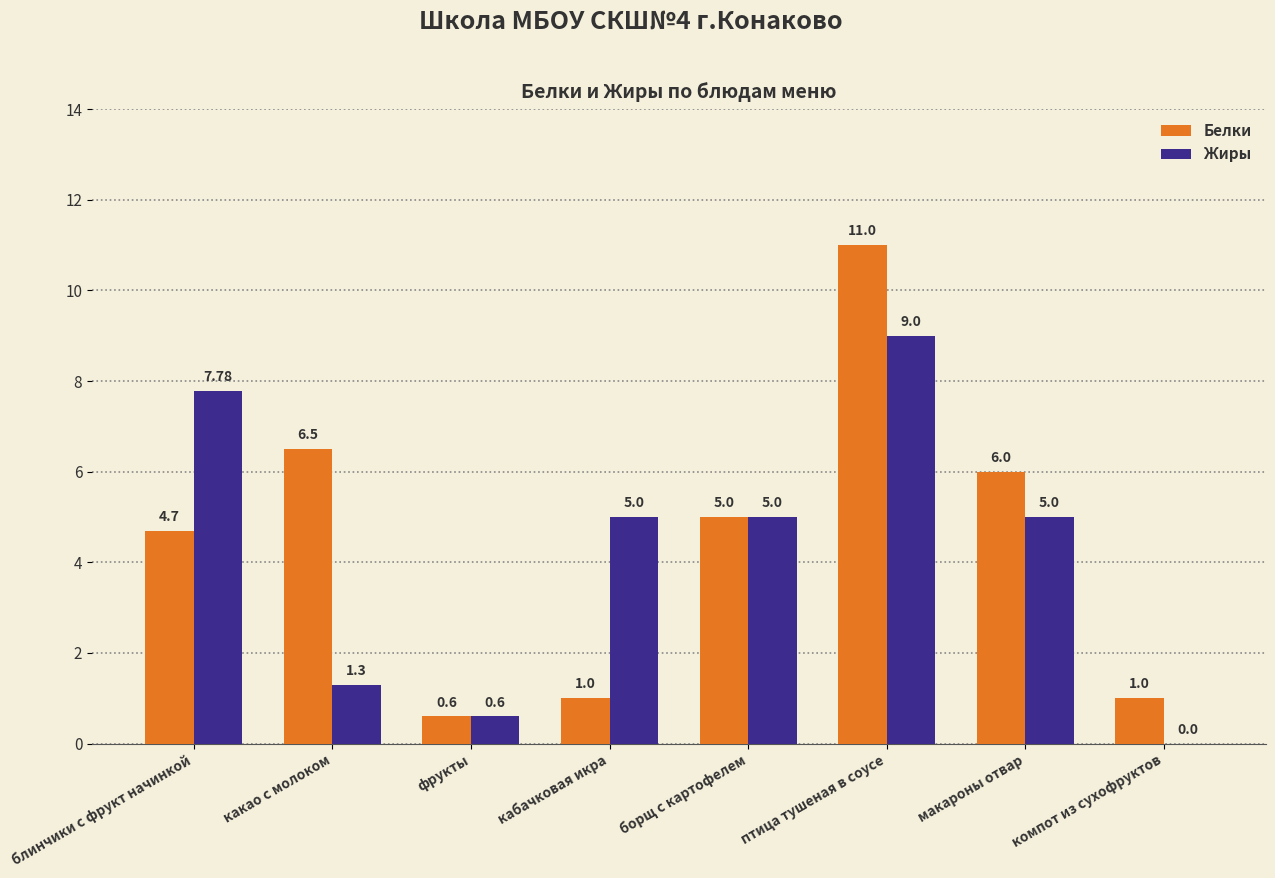

Which series has the largest total across all categories?

Белки